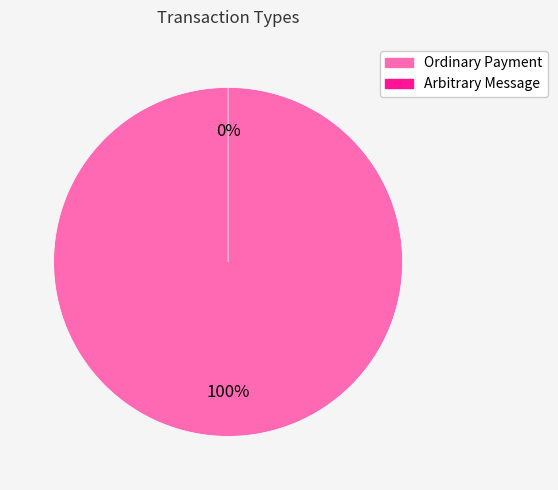

Rank the categories by value from highest to lowest.

Ordinary Payment, Arbitrary Message